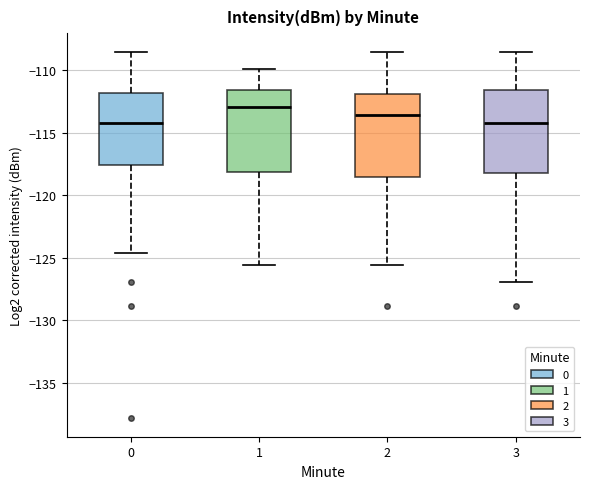

Reading left to right, read every box against the y-axis: the position of its median line, the range the box covers, and the ends of its whiskers. The values are not printed on the chart, so give them approximately, as read against the axis.

0: median -114.0, box -117.5 to -112.0, whiskers -124.5 to -108.5
1: median -113.0, box -118.0 to -111.5, whiskers -125.5 to -110.0
2: median -113.5, box -118.5 to -112.0, whiskers -125.5 to -108.5
3: median -114.0, box -118.0 to -111.5, whiskers -127.0 to -108.5